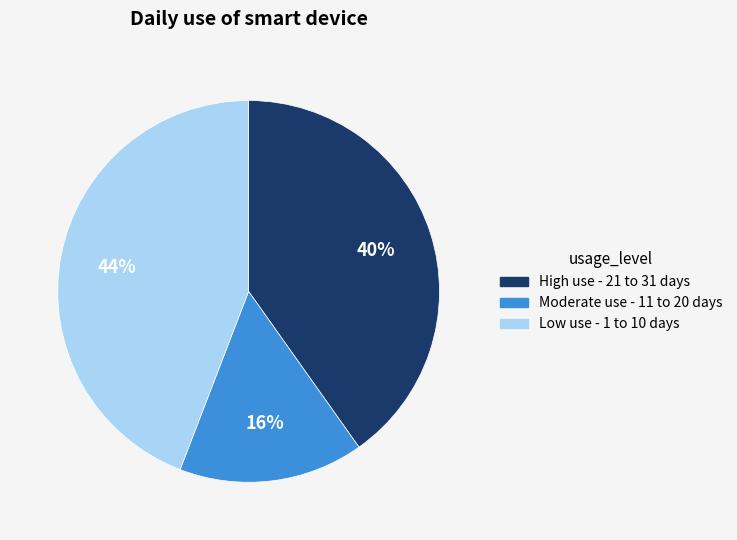

Is there any slice that represents more than half of the pie?

No